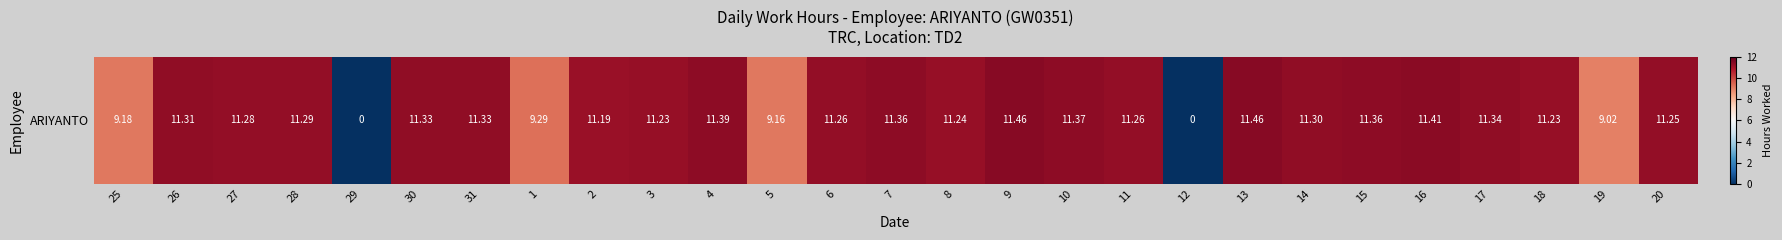

At which label does the data first exceed 11?

26